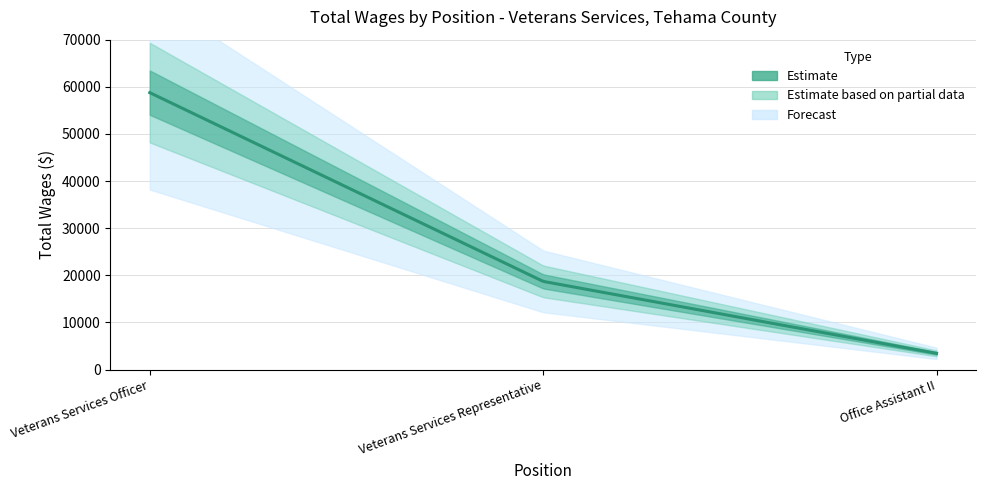

At which category does the chart reach its peak across all series?

Veterans Services Officer